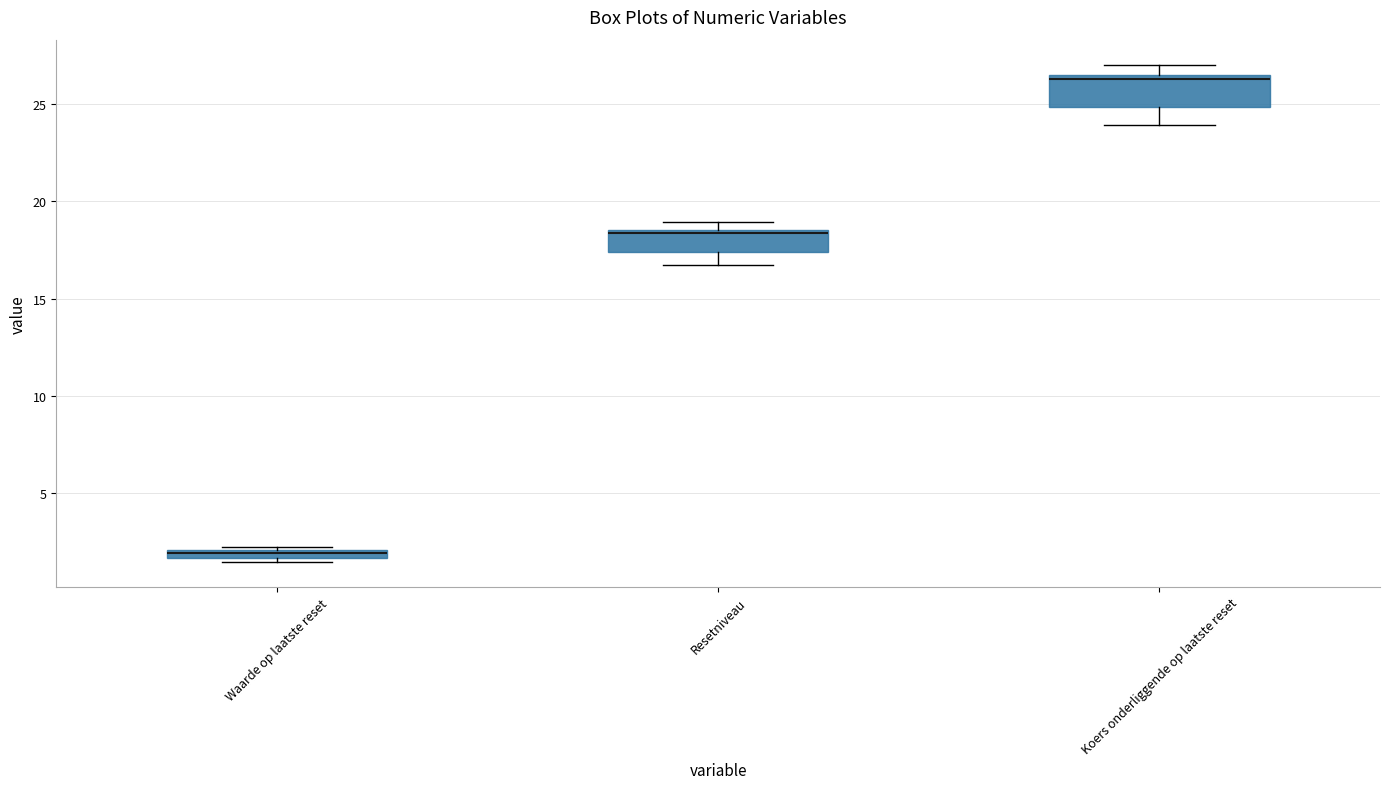

Where is the lower edge of the box for Waarde op laatste reset on the y-axis? The values are not printed on the chart, so give them approximately, as read against the axis.

1.5